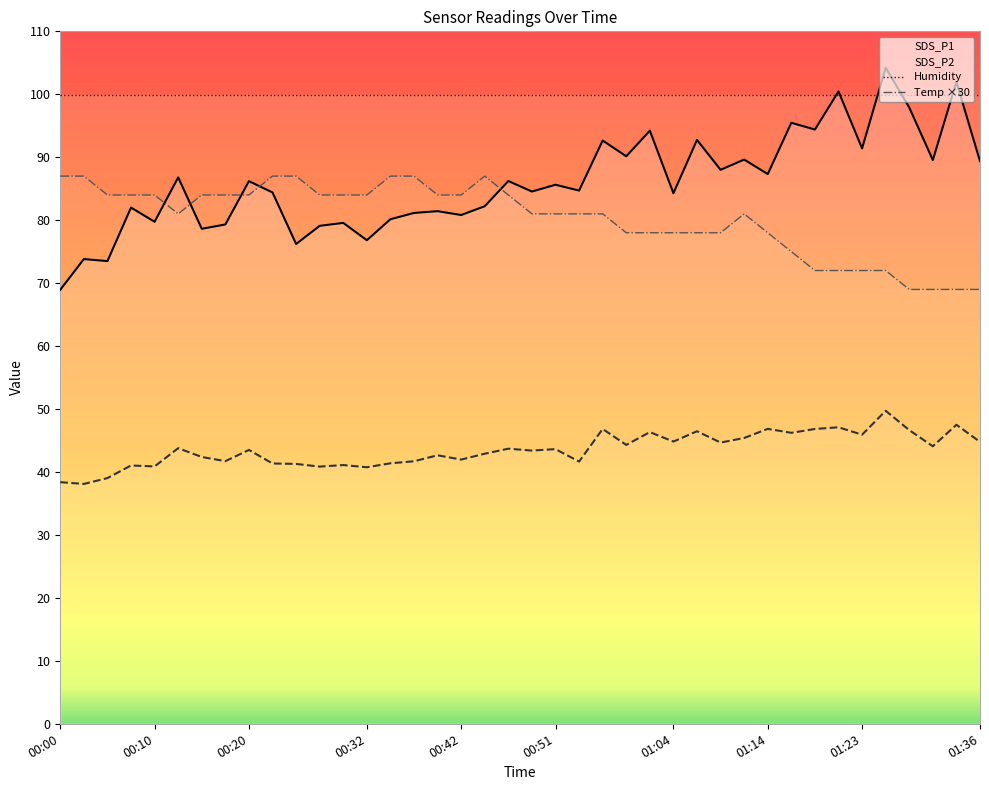

What is the label of the 20th point from the left?

00:47